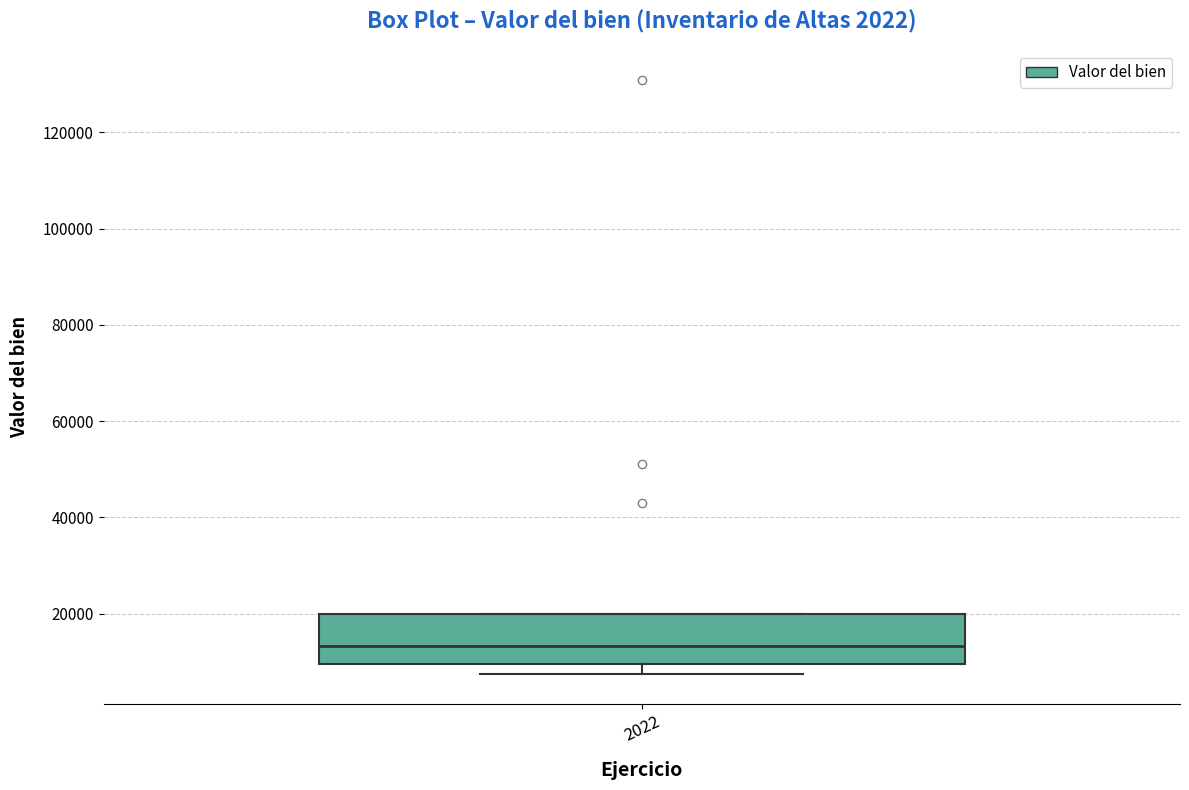

Where does the median line of the box at x = 2022 sit on the y-axis? The values are not printed on the chart, so give them approximately, as read against the axis.

14000